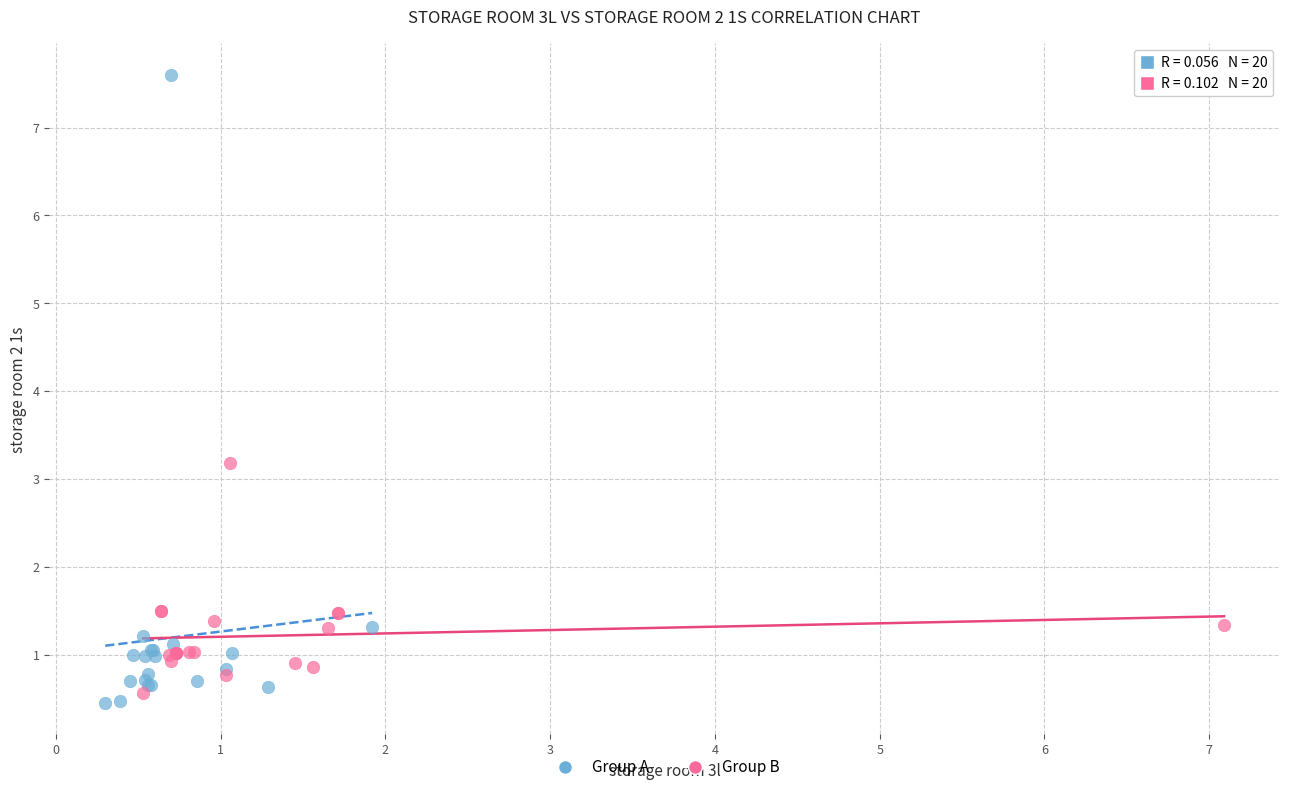

Which series has the largest Y range (max minus min)?

Group A